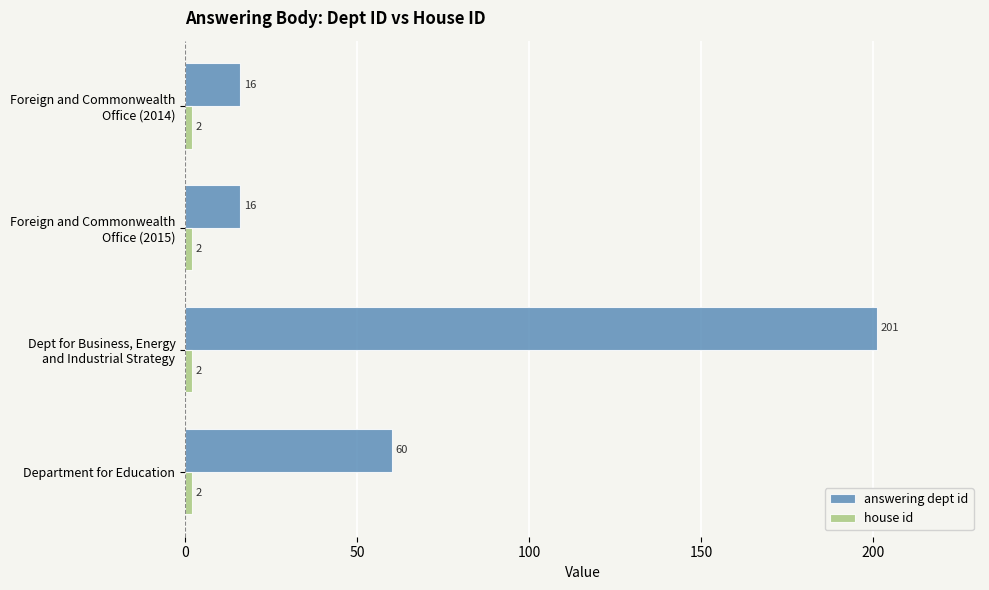

True or false: answering dept id has a value of 60 at Department for Education.

True